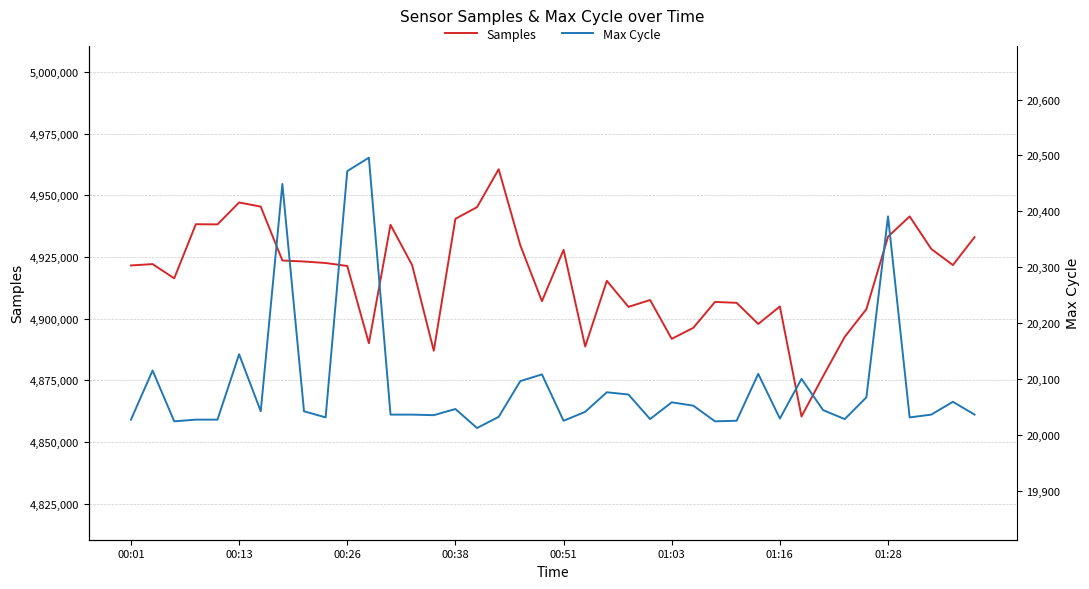

What is the highest value of the Samples series?

4960592